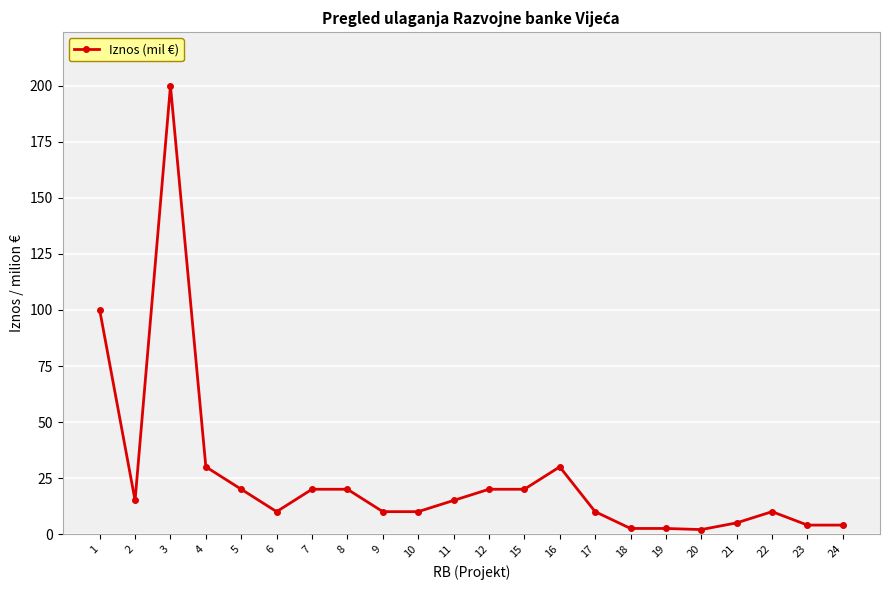

What is the sum of all values?

560.0